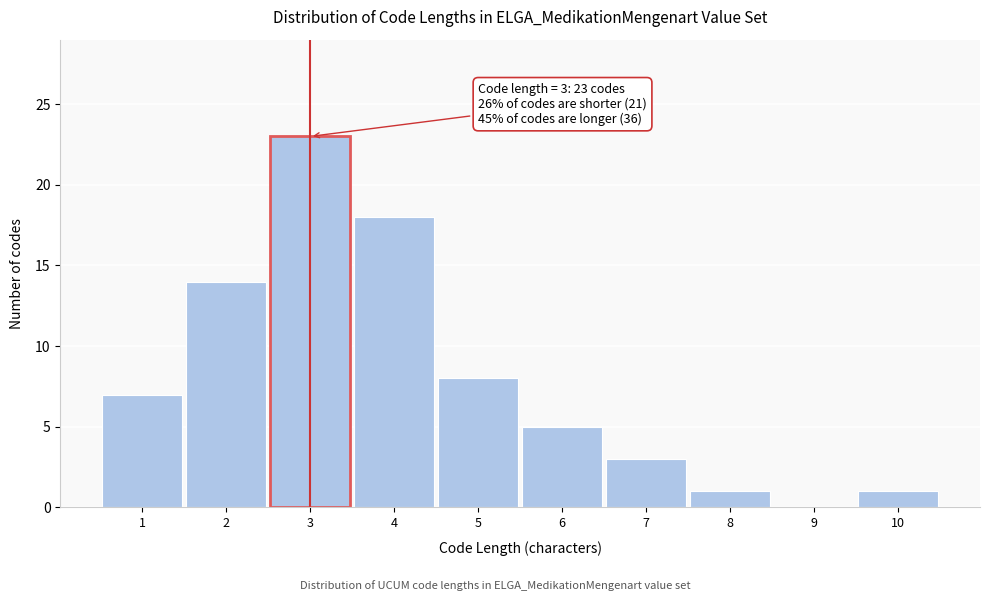

Reading left to right, transcribe all the data shown in this chart.

1=7	2=14	3=23	4=18	5=8	6=5	7=3	8=1	9=0	10=1